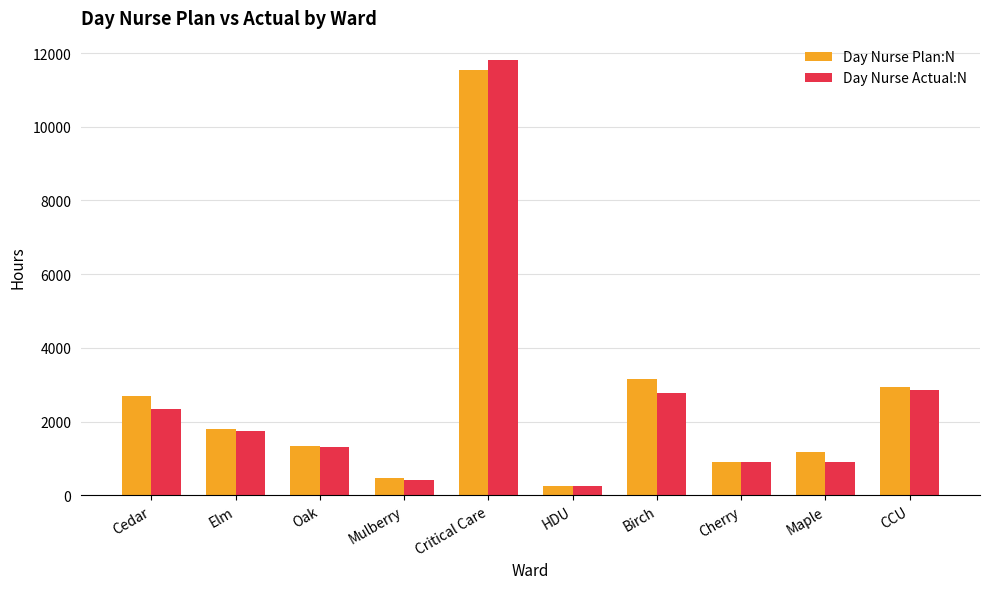

What is the lowest value of the Day Nurse Actual:N series?

240.0